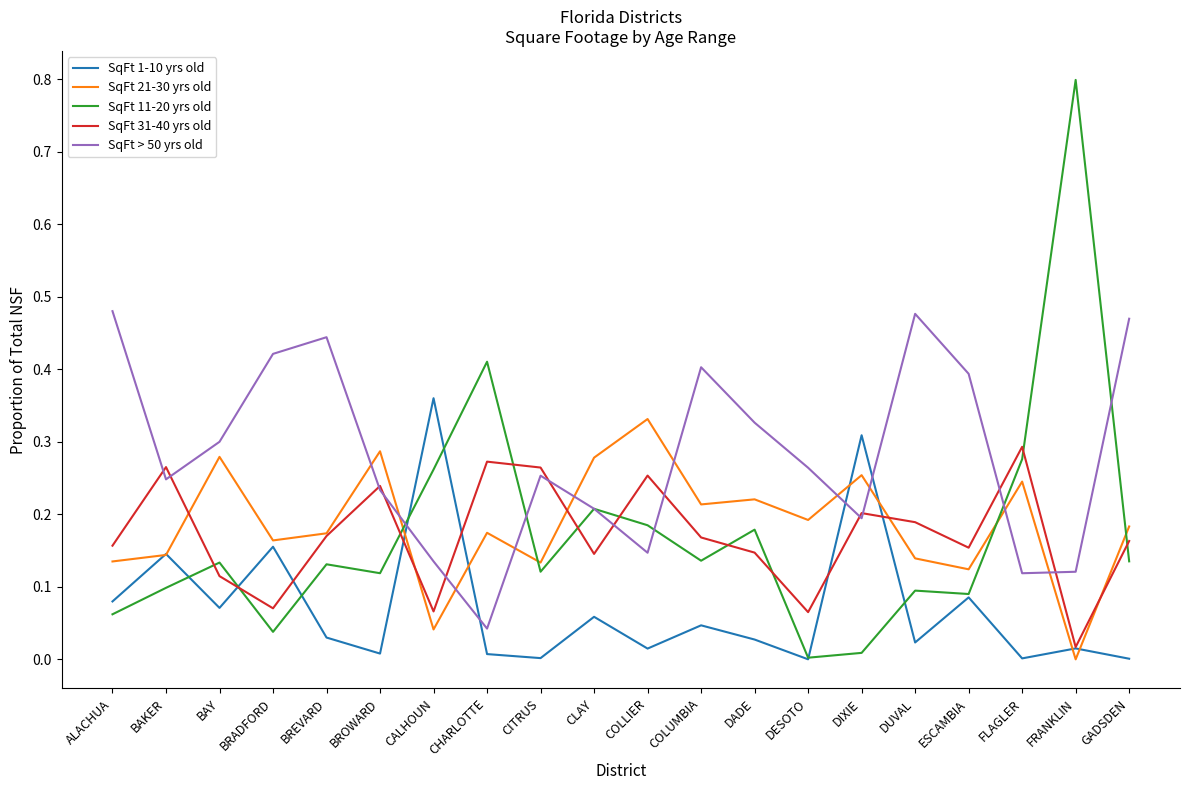

True or false: SqFt 31-40 yrs old has a value of 0.1 at COLUMBIA.

False